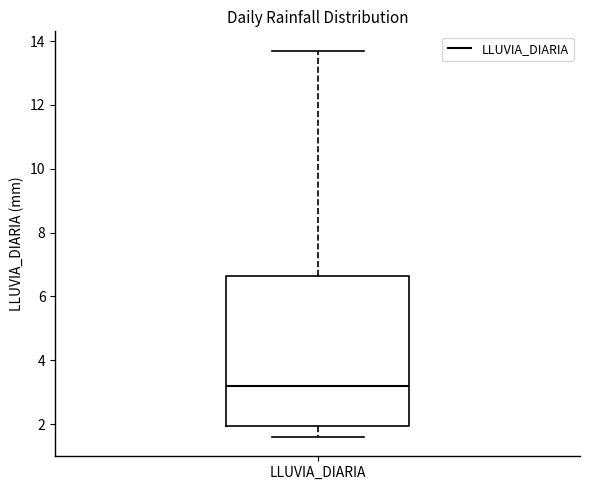

Read this box plot against the y-axis: the position of the median line, the range covered by the box, and the ends of both whiskers. The values are not printed on the chart, so give them approximately, as read against the axis.

median 3.2, box 2.0 to 6.6, whiskers 1.6 to 13.8